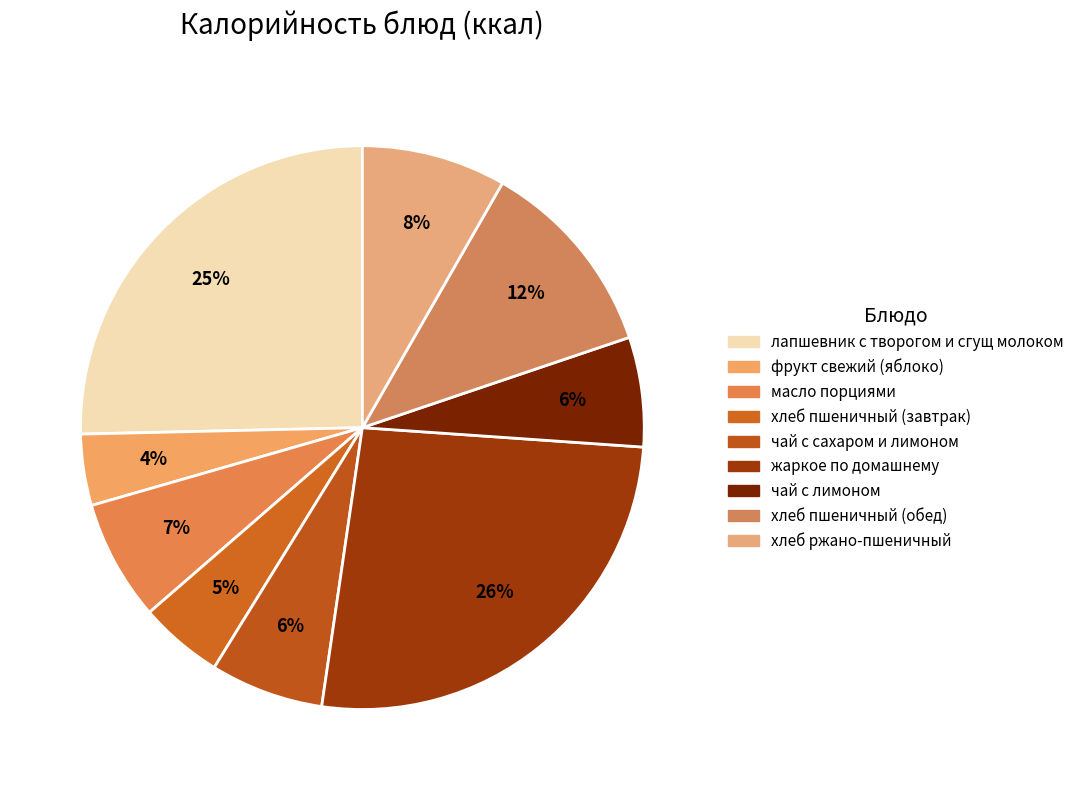

How many segments does this pie chart have?

9